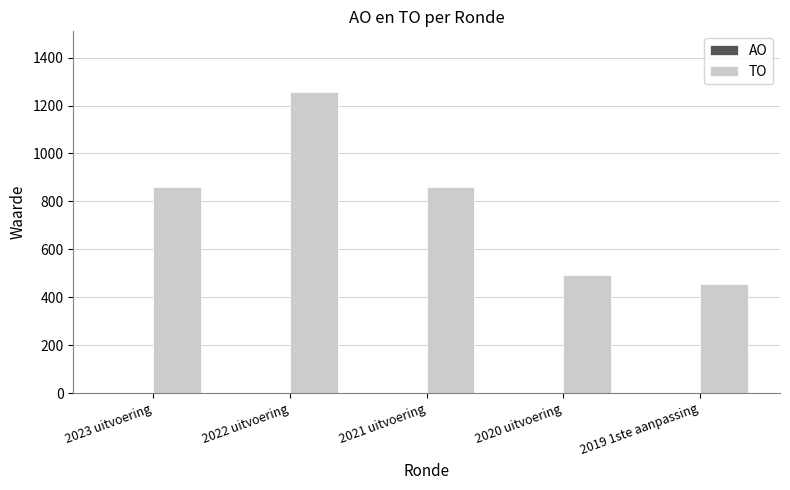

True or false: the data shows 859 at 2021 uitvoering.

True